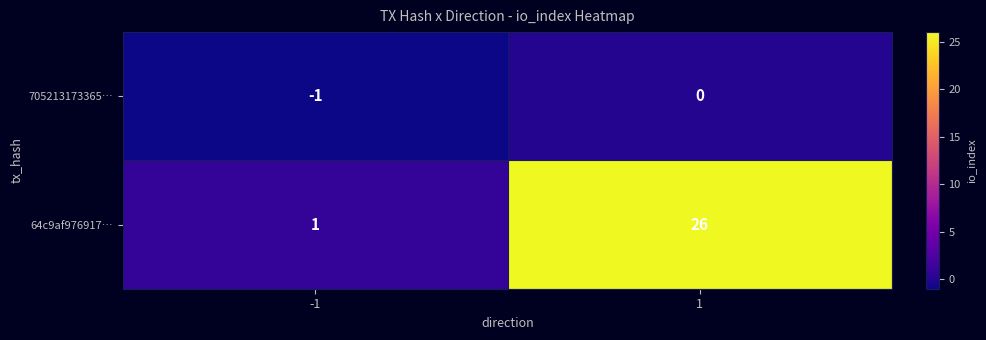

What is the sum of all 64c9af976917… values?

27